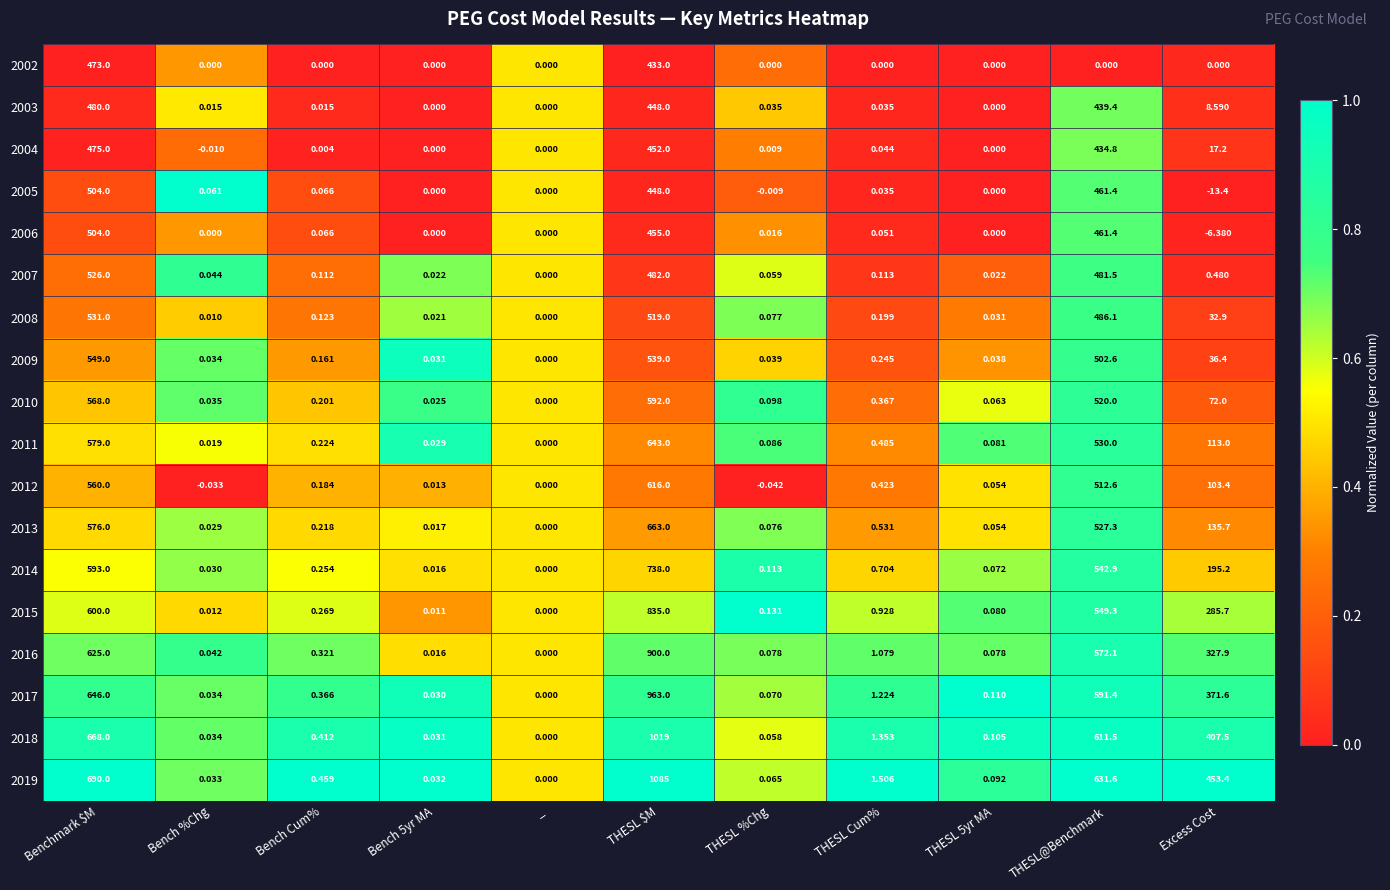

At which label is 2004 closest to 237?

THESL@Benchmark